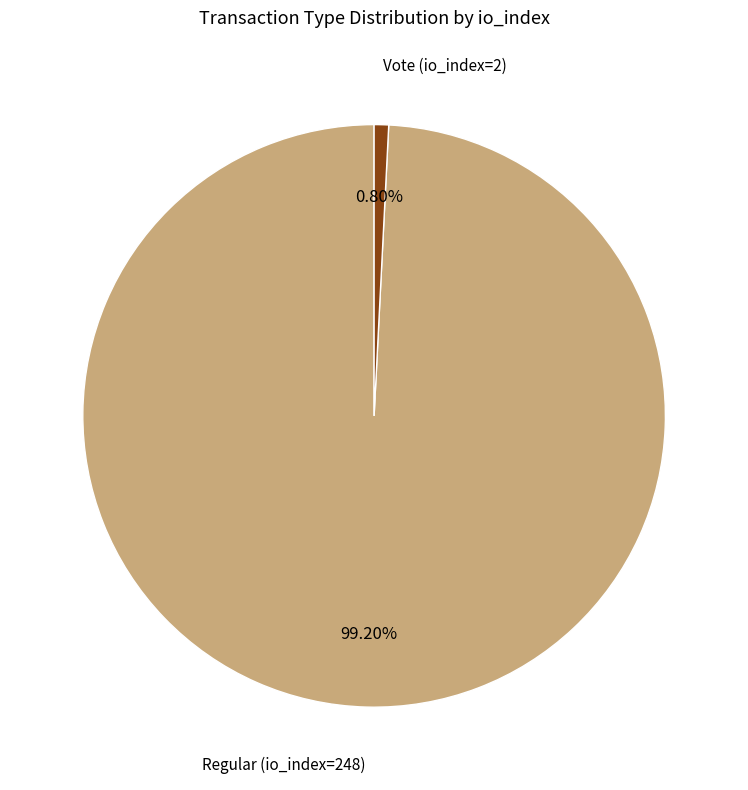

Approximately how many times larger is the value at Regular (io_index=248) compared to Vote (io_index=2)?

124.0